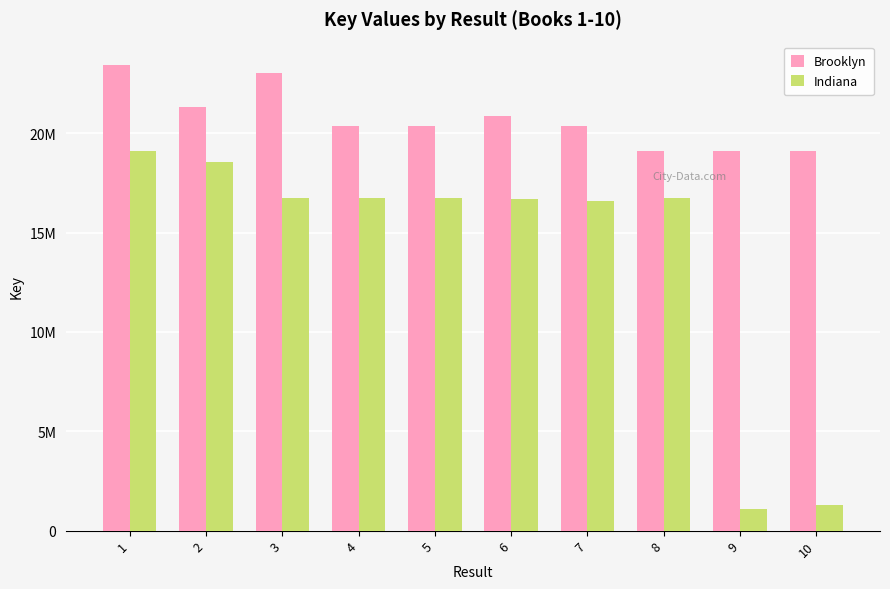

Which has a higher value, 4 or 3?

3